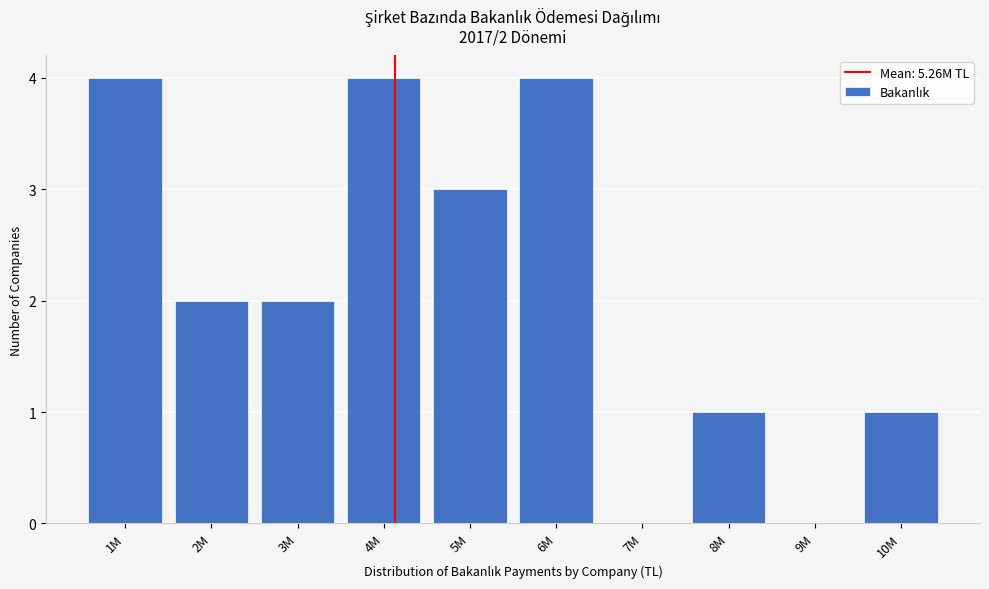

Reading left to right, what are all the values shown in this chart?

1M=4	2M=2	3M=2	4M=4	5M=3	6M=4	7M=0	8M=1	9M=0	10M=1